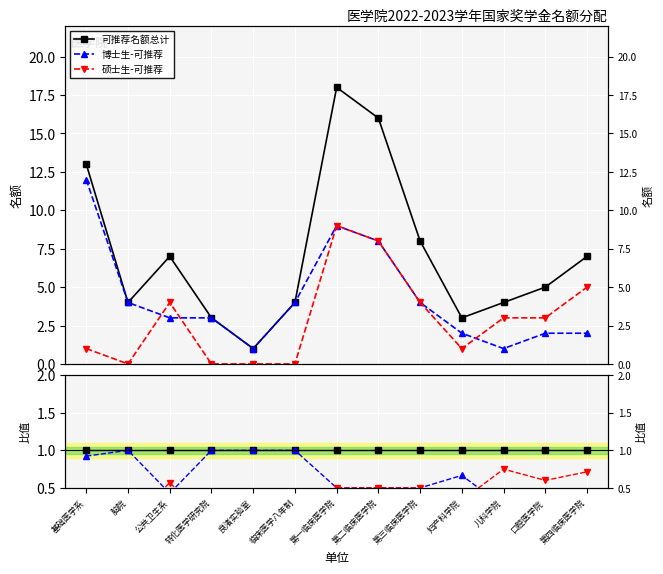

Is the value of 硕士生-可推荐 at 第一临床医学院 greater than the value of 博士生-可推荐 at 儿科学院?

Yes